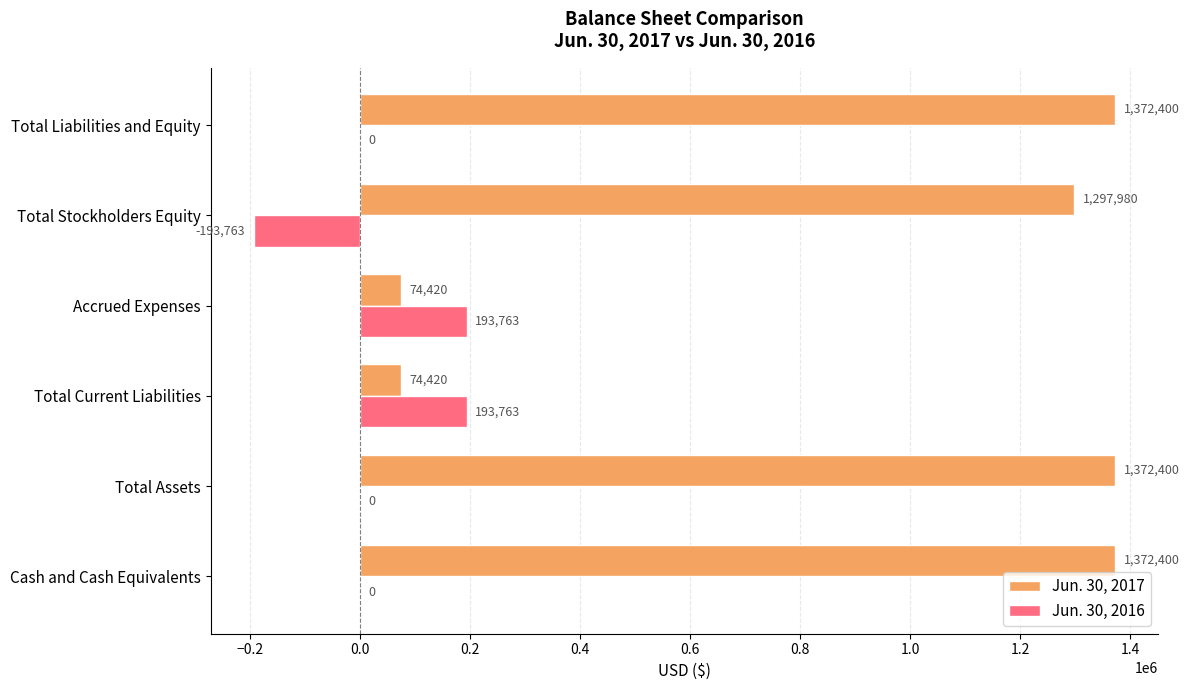

True or false: Jun. 30, 2017 has a value of 1372400 at Total Liabilities and Equity.

True